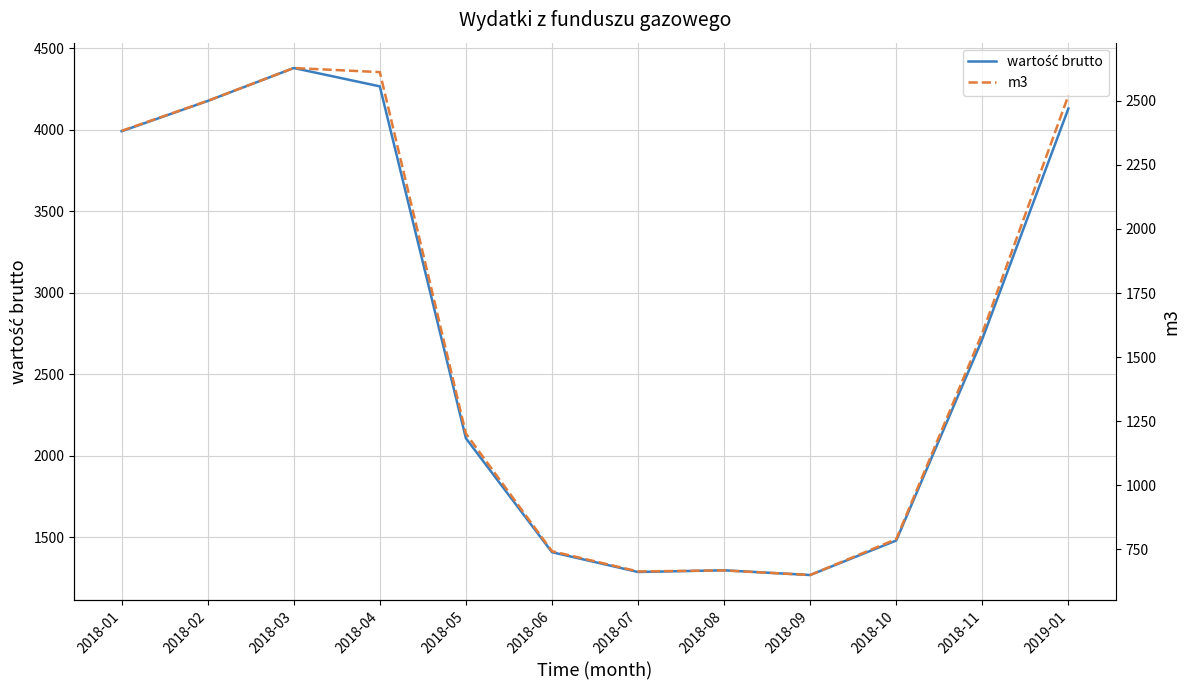

What is the spread (max minus min) of values at 2018-05?

905.4